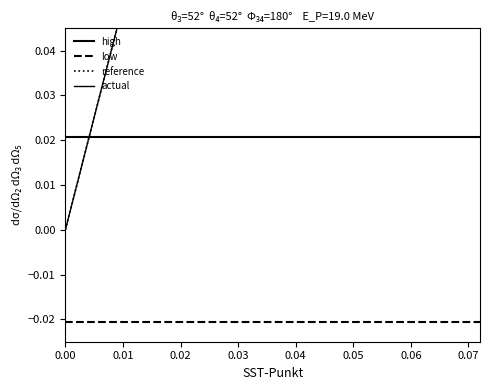

What is the difference between the highest and lowest values at 0.04?

0.1